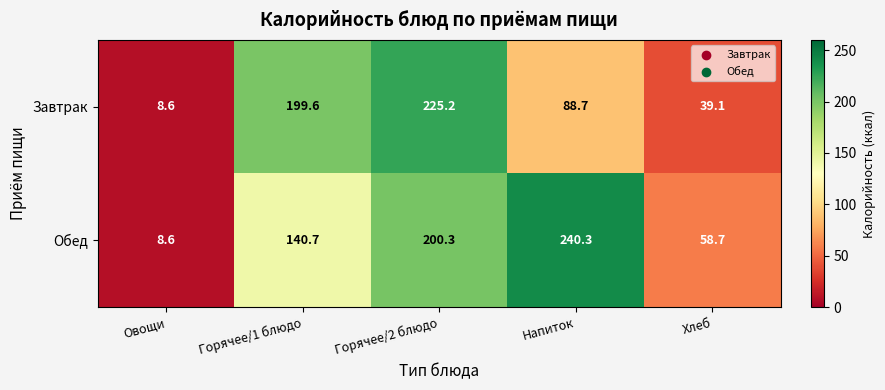

List the series in order of their peak value, lowest first.

Завтрак, Обед